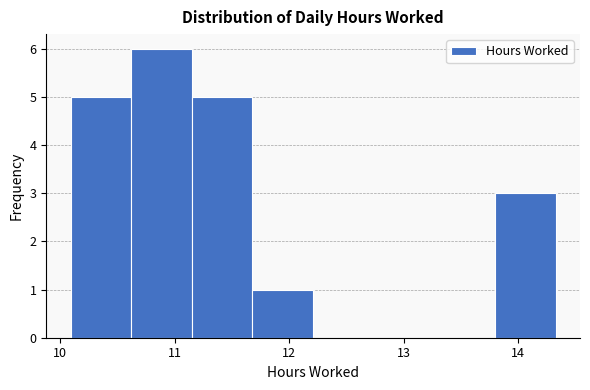

Which range on the x-axis has the tallest bar?

10.62 to 11.15